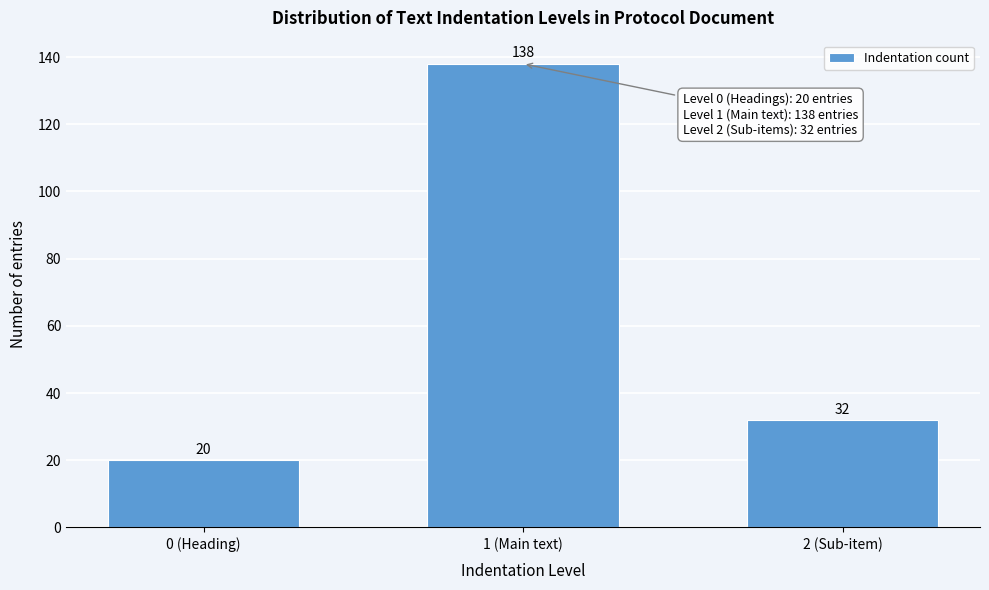

Reading left to right, transcribe all the data shown in this chart.

0 (Heading)=20	1 (Main text)=138	2 (Sub-item)=32